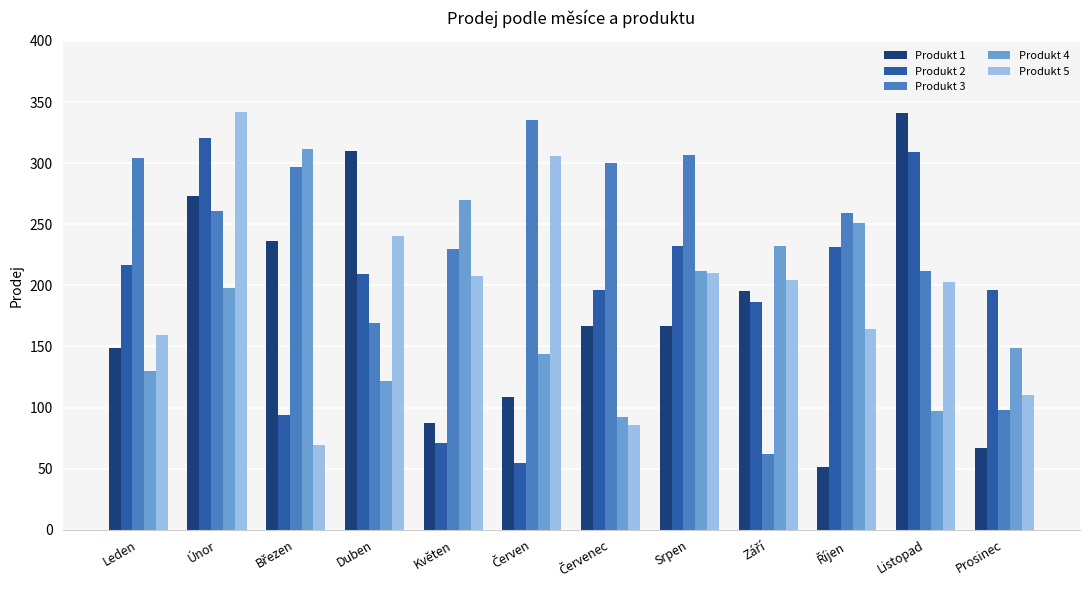

At which category is the sum across all series the highest?

Únor